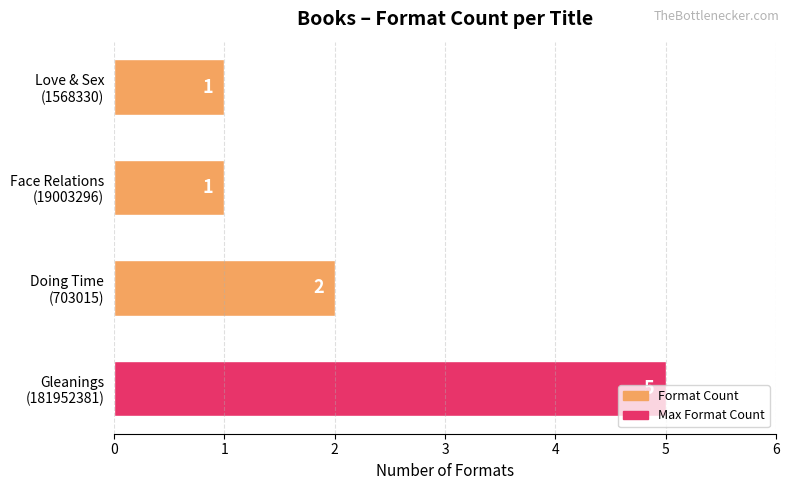

How many values are between 1 and 5?

4